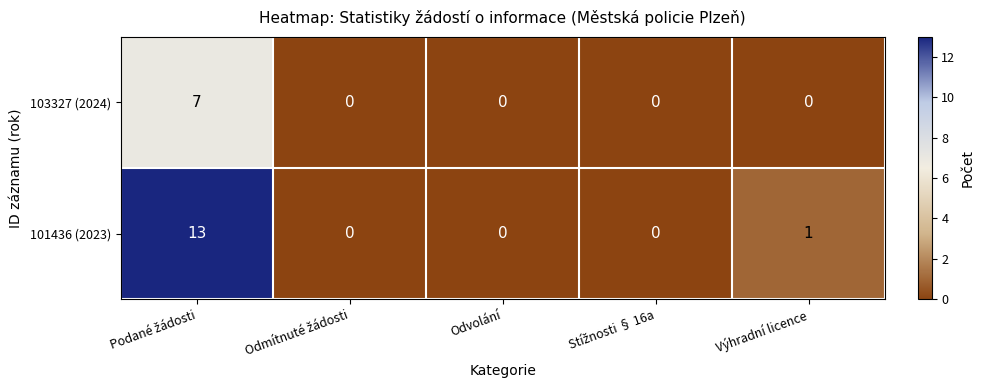

True or false: 101436 (2023) has a value of 1 at Výhradní licence.

True